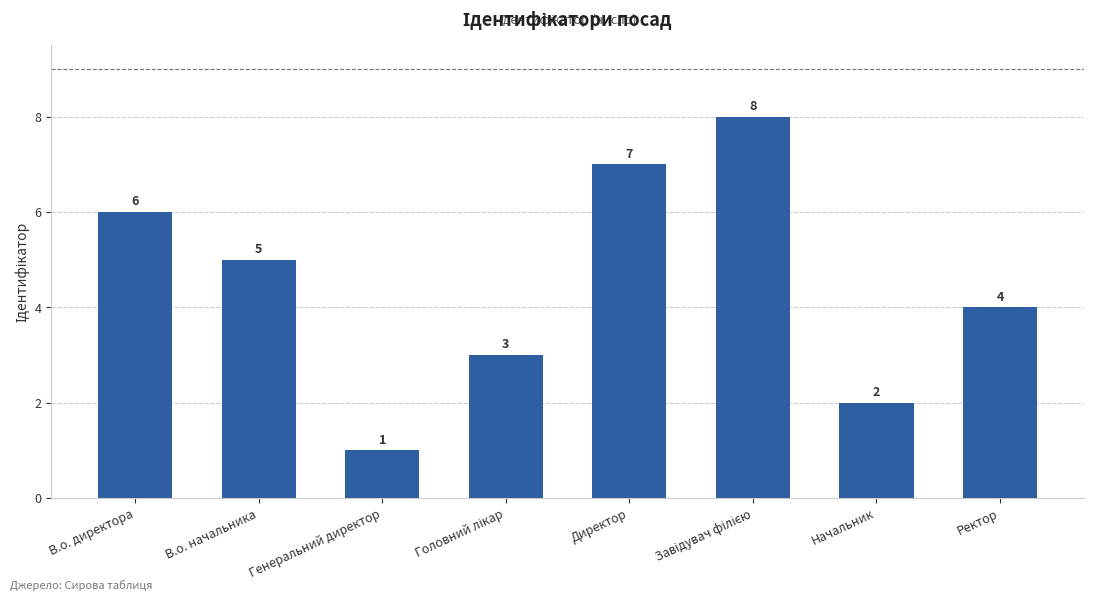

What is the sum of all values?

36